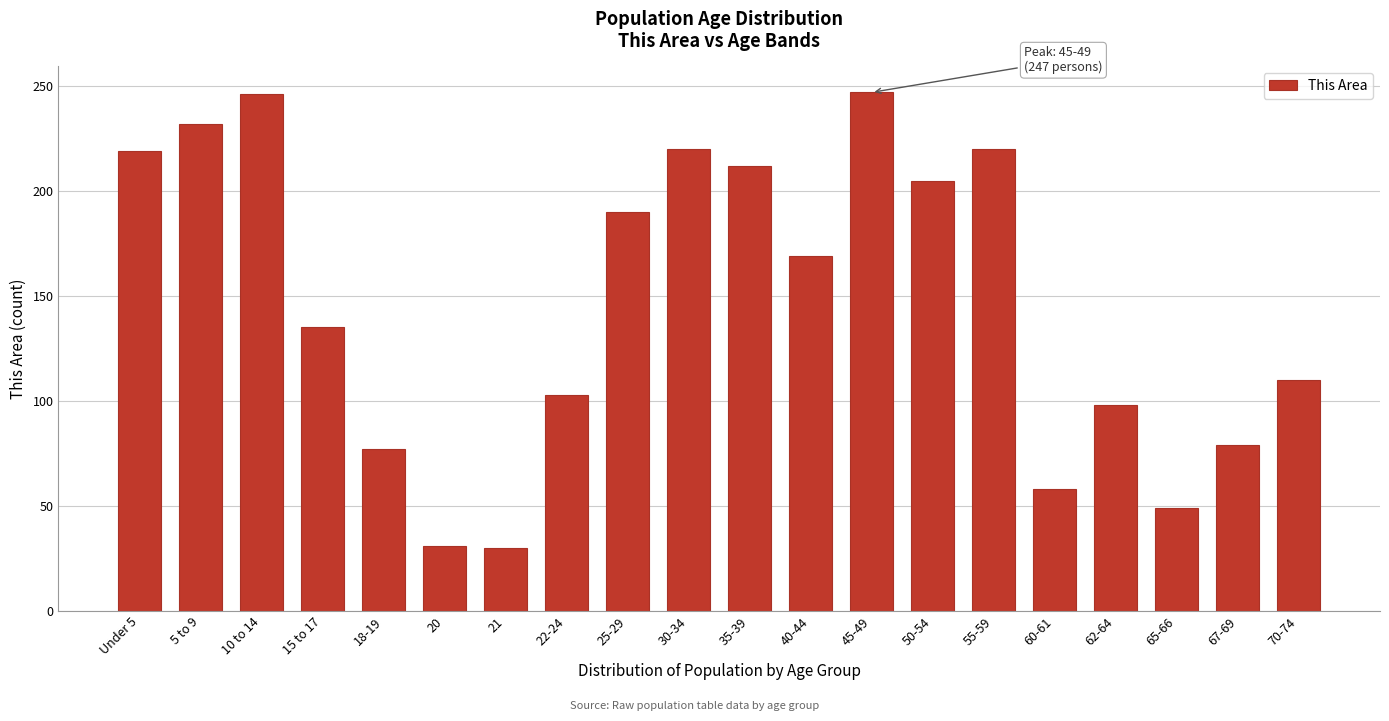

What is the difference between the maximum and minimum values?

217